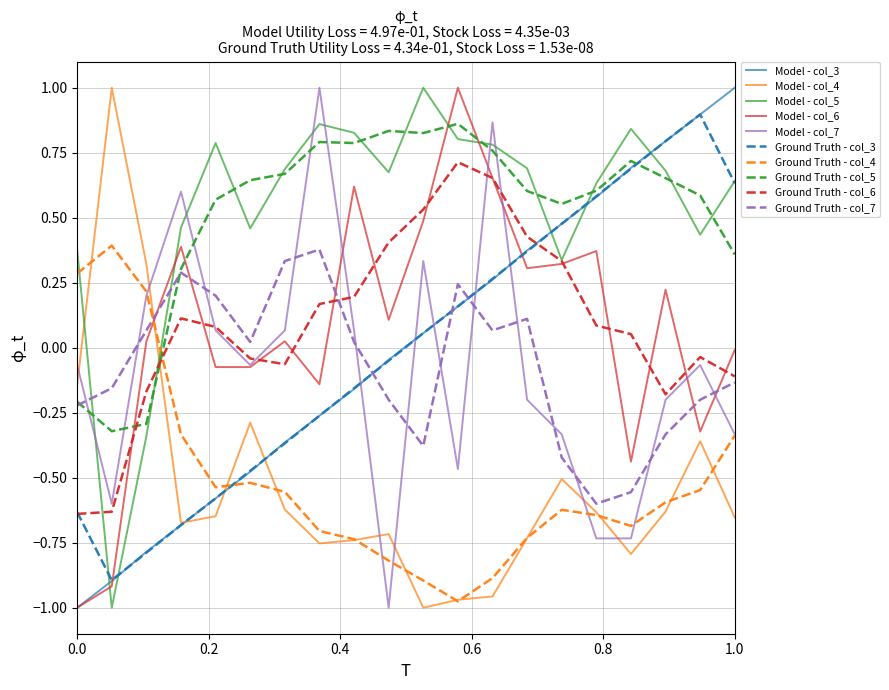

What is the greatest value displayed?

1.0